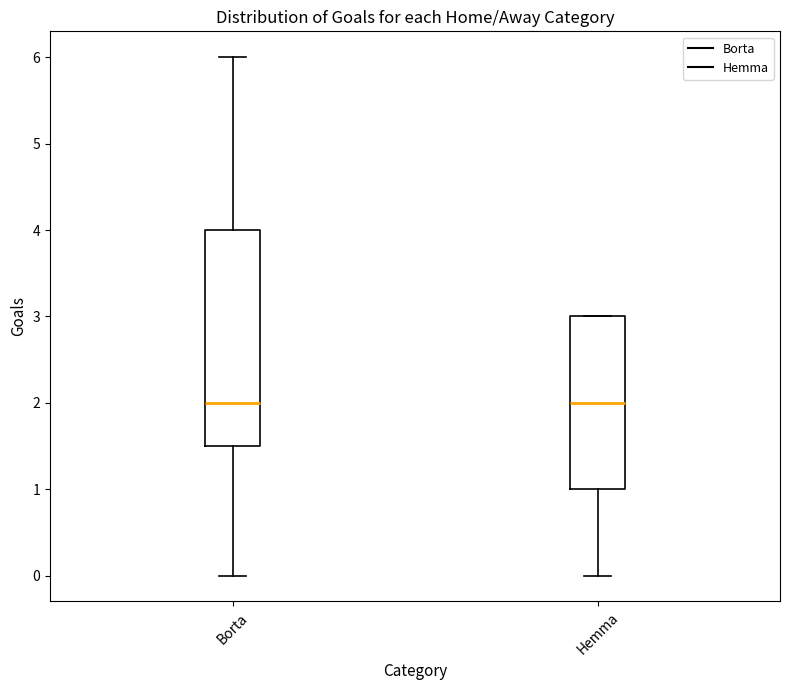

Reading left to right, transcribe this box plot: for each box, give where its median line is, the range the box spans, and where its two whiskers end, as read against the y-axis. The values are not printed on the chart, so give them approximately, as read against the axis.

Borta: median 2.0, box 1.5 to 4.0, whiskers 0.0 to 6.0
Hemma: median 2.0, box 1.0 to 3.0, whiskers 0.0 to 3.0